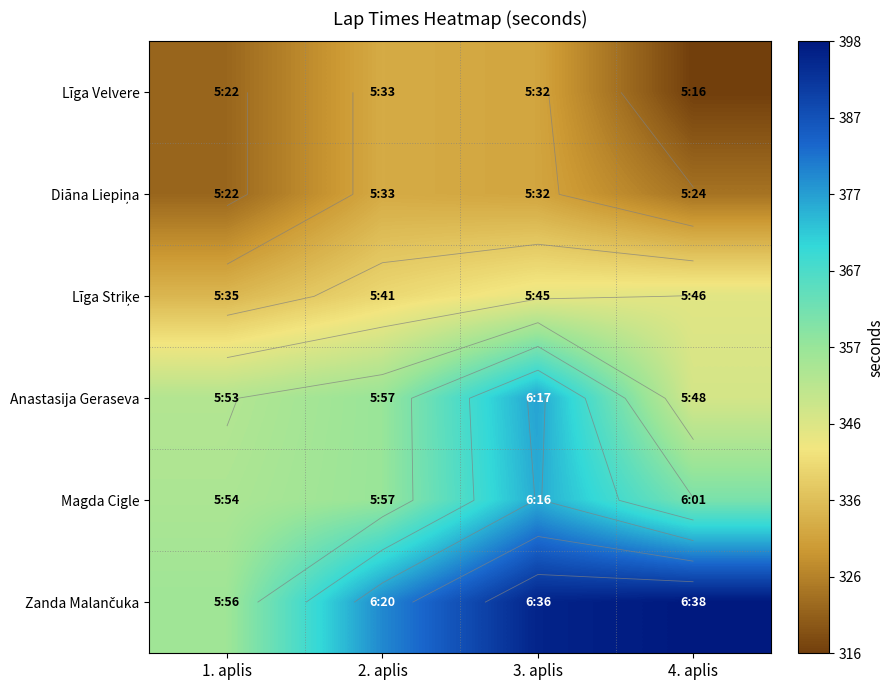

What is the sum of all Līga Striķe values?

1367